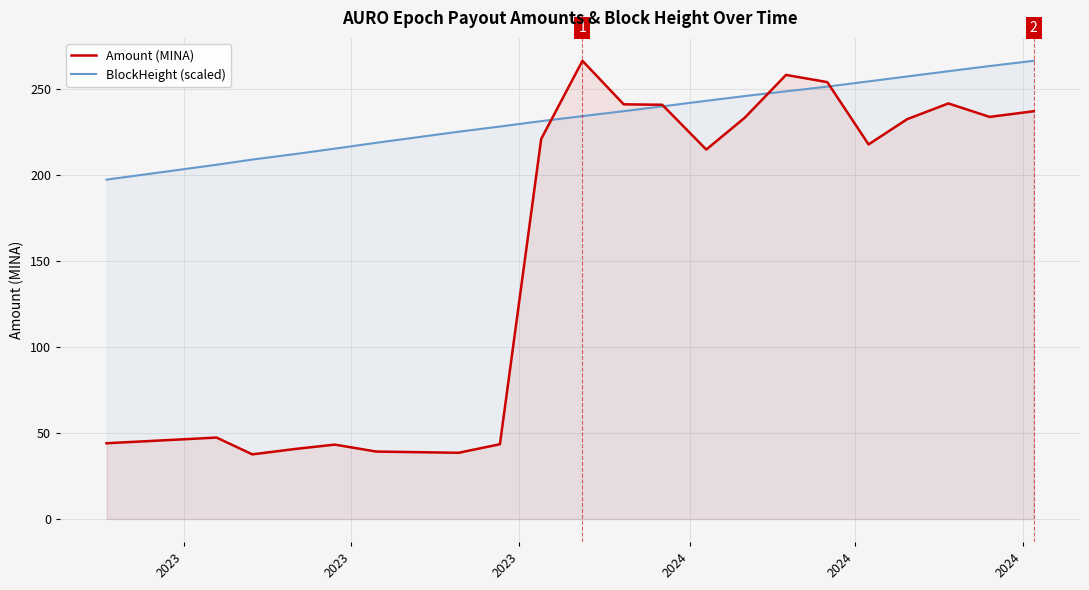

Which series has the widest spread of values?

Amount (MINA)